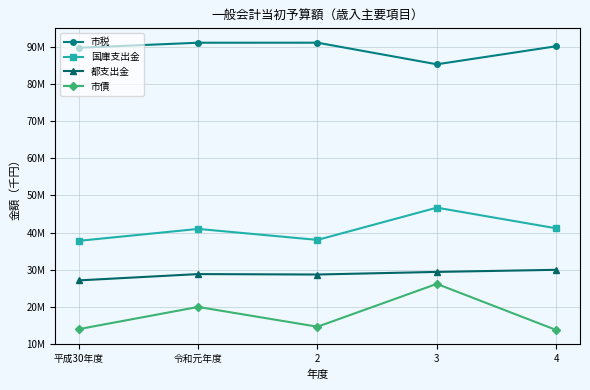

True or false: 市税 and 市債 intersect in this chart.

False